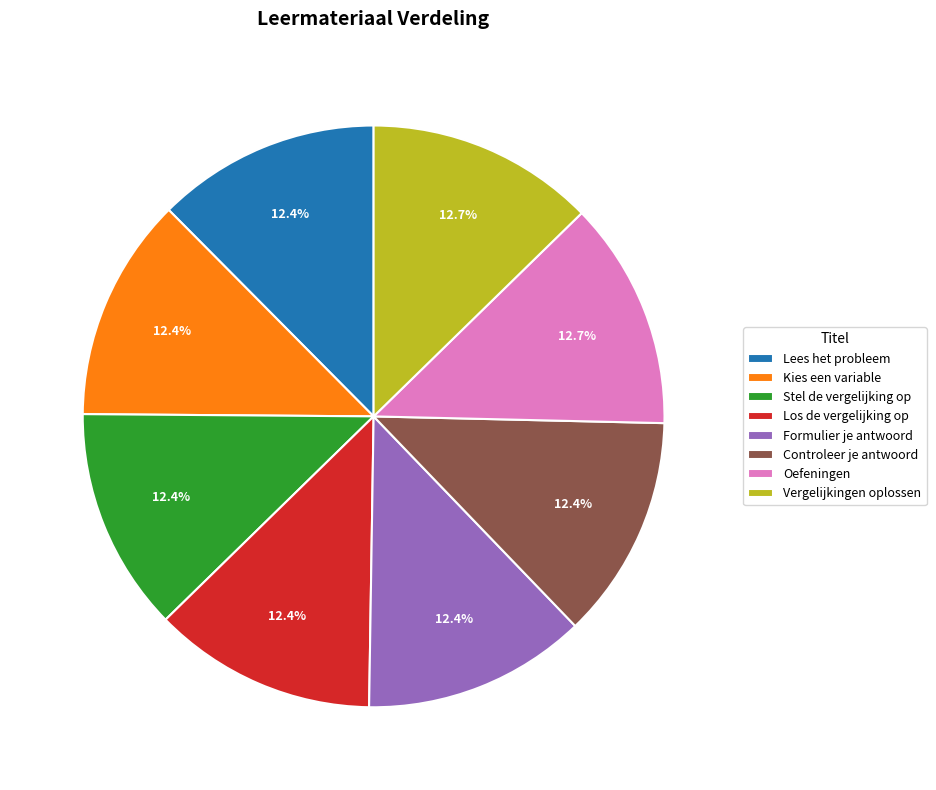

What is the ratio of the value at Controleer je antwoord to the value at Vergelijkingen oplossen?

1.0